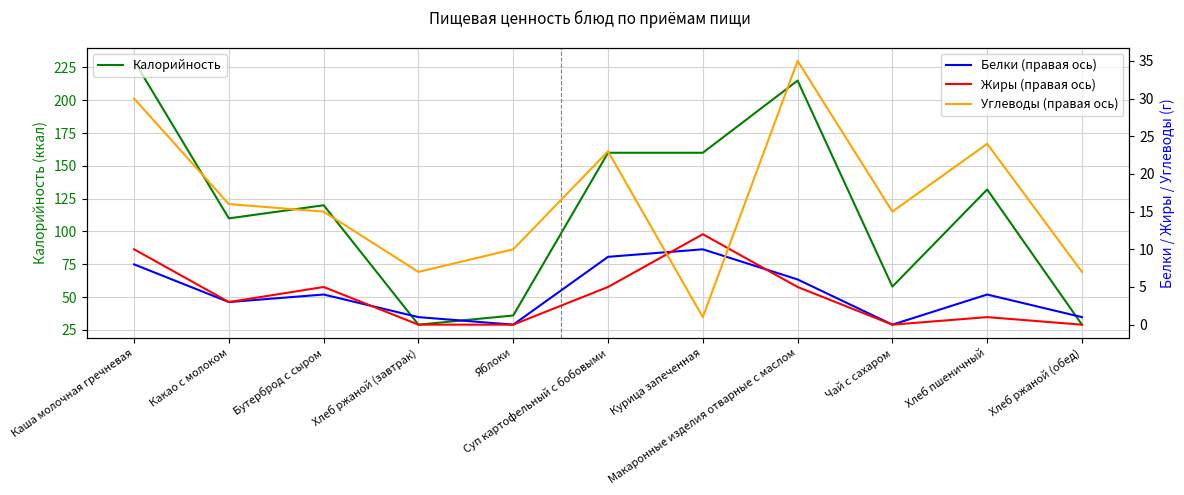

Where is the first local minimum for Жиры (правая ось)?

Какао с молоком